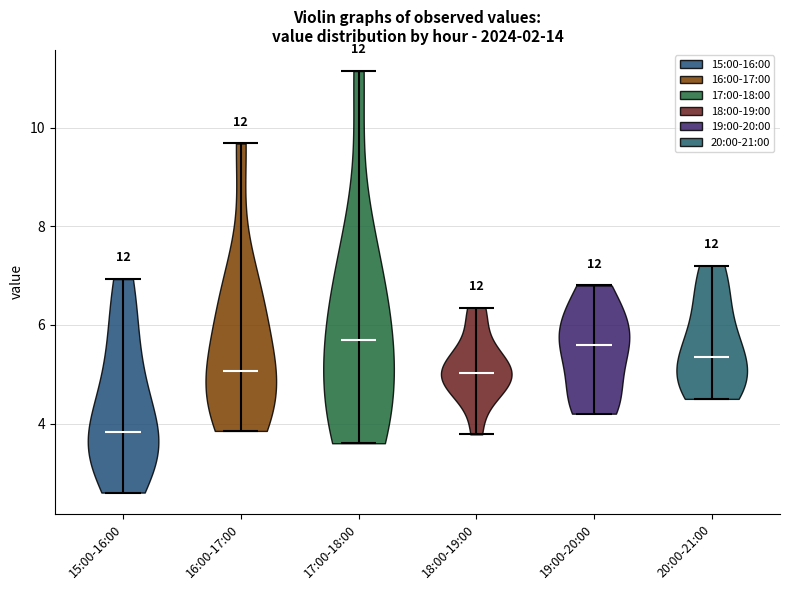

Which violin has the lowest median line?

15:00-16:00